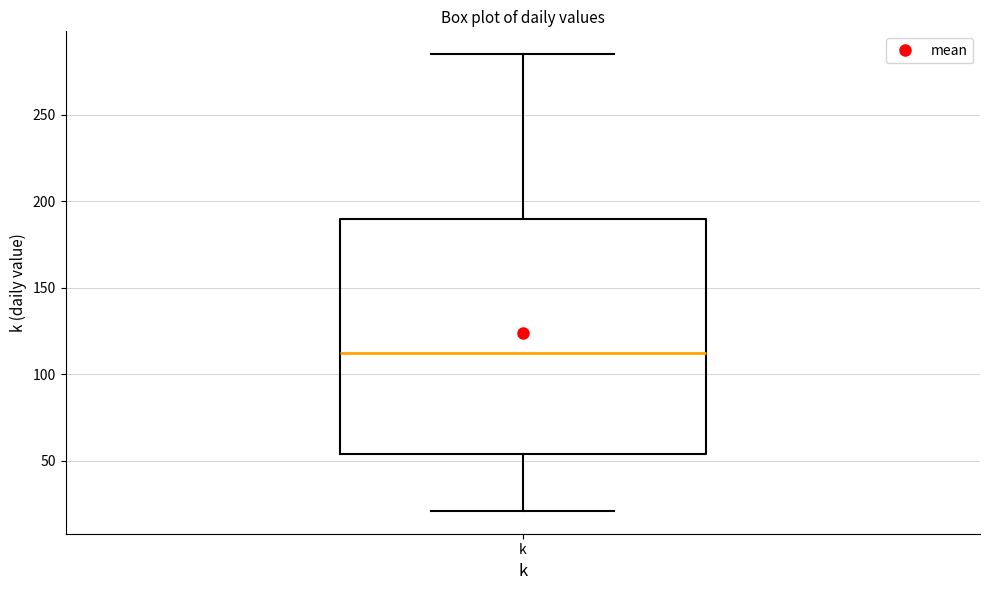

Read this box plot against the y-axis: the position of the median line, the range covered by the box, and the ends of both whiskers. The values are not printed on the chart, so give them approximately, as read against the axis.

median 110, box 55 to 190, whiskers 20 to 285